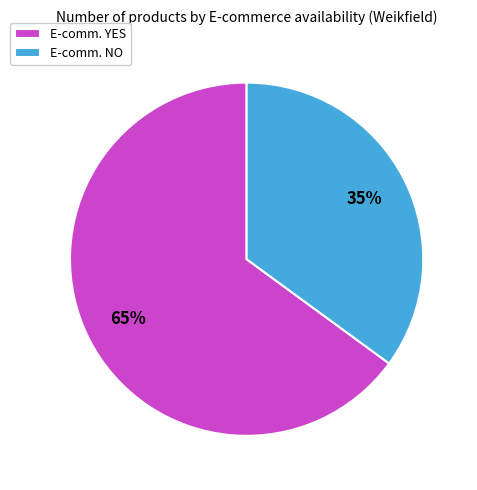

Count the number of slices in the pie.

2